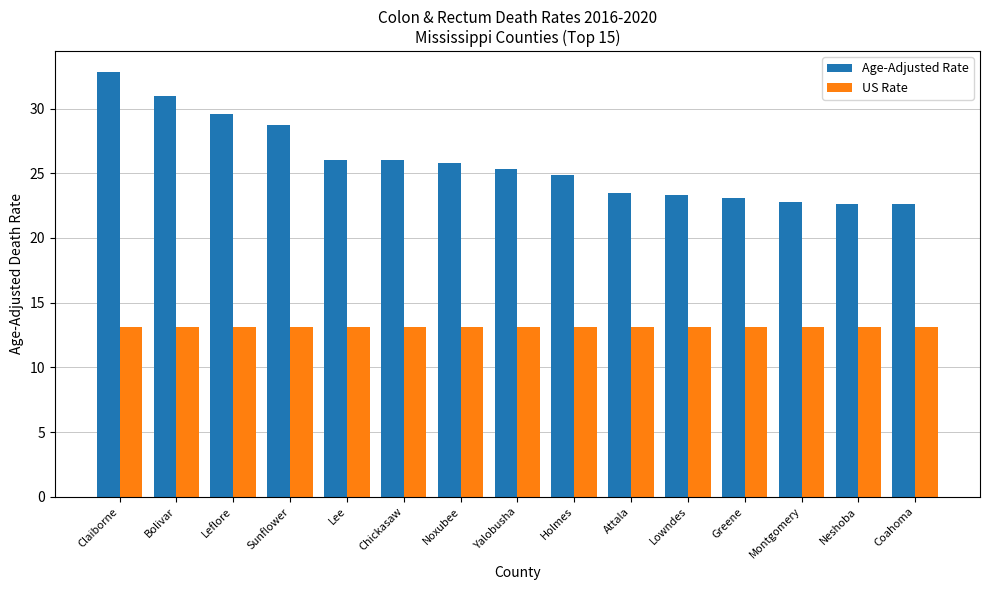

What is the sum of all US Rate values?

196.5